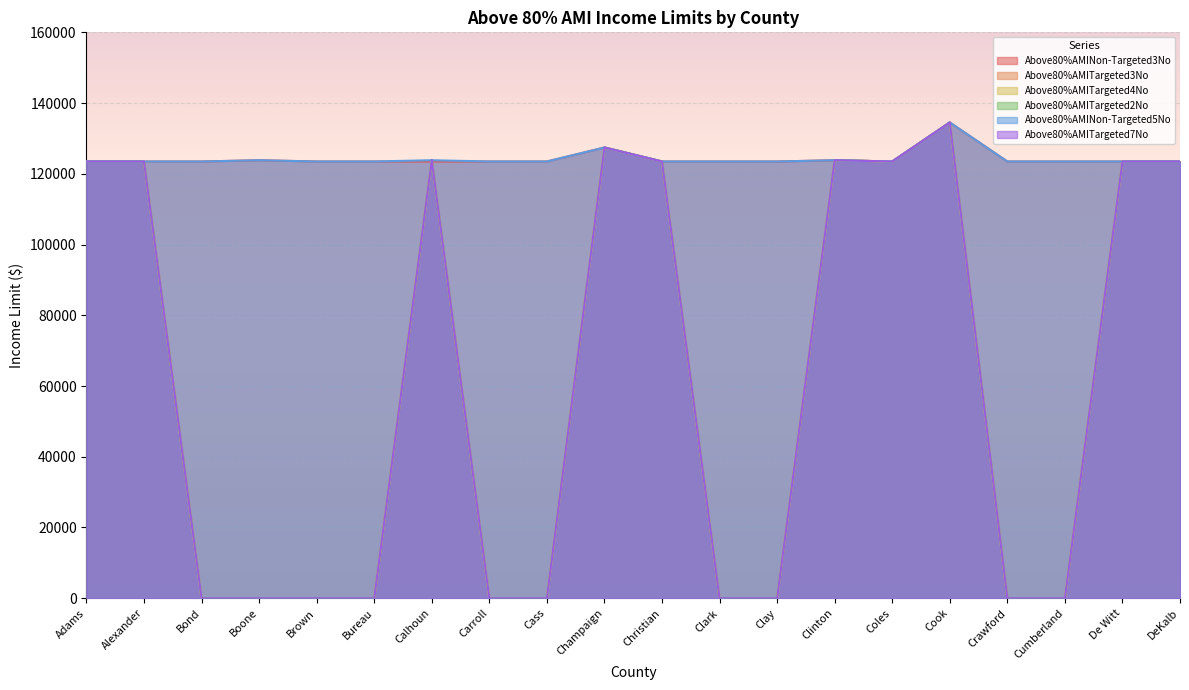

Reading left to right, what are all the values shown in this chart?

Above80%AMINon-Targeted3No: 123480	123480	123480	123840	123480	123480	123480	123480	123480	127440	123480	123480	123480	123840	123480	134520	123480	123480	123480	123480
Above80%AMITargeted3No: 123480	123480	0	0	0	0	123840	0	0	127440	123480	0	0	123840	123480	134520	0	0	123480	123480
Above80%AMITargeted4No: 123480	123480	0	0	0	0	123840	0	0	127440	123480	0	0	123840	123480	134520	0	0	123480	123480
Above80%AMITargeted2No: 123480	123480	0	0	0	0	123840	0	0	127440	123480	0	0	123840	123480	134520	0	0	123480	123480
Above80%AMINon-Targeted5No: 123480	123480	123480	123840	123480	123480	123840	123480	123480	127440	123480	123480	123480	123840	123480	134520	123480	123480	123480	123480
Above80%AMITargeted7No: 123480	123480	0	0	0	0	123840	0	0	127440	123480	0	0	123840	123480	134520	0	0	123480	123480